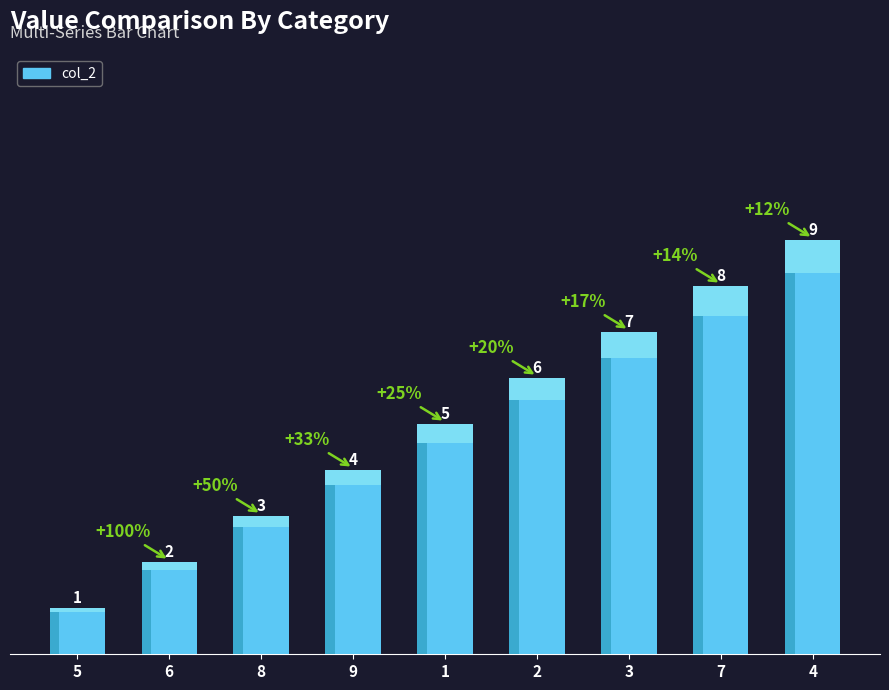

Count the values in the range 3 to 7.

5